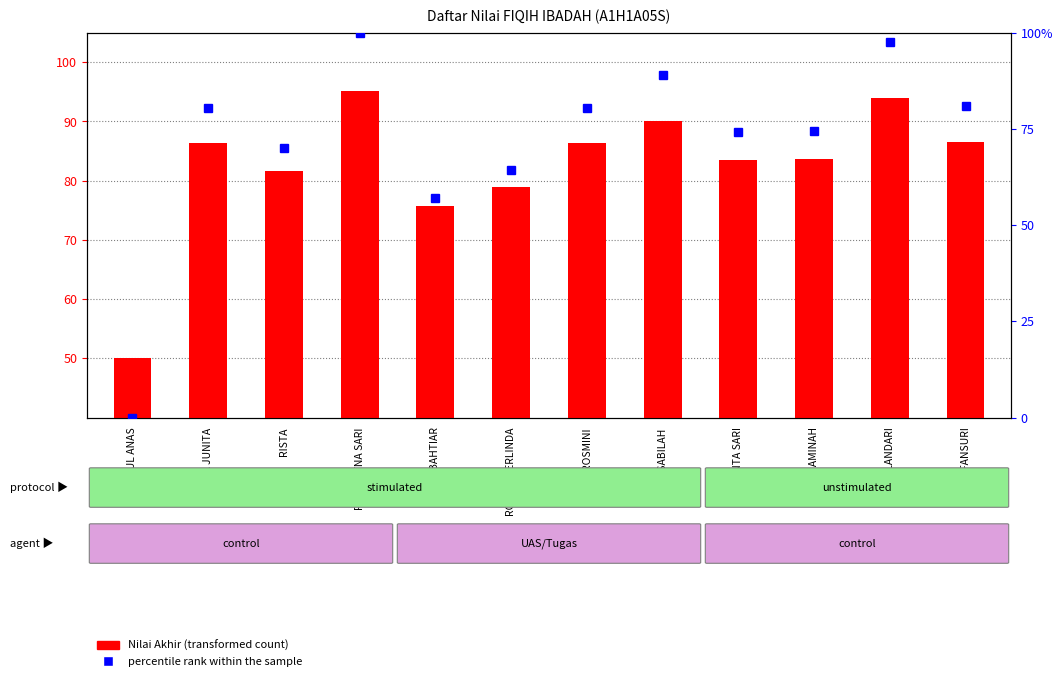

What are all the series names shown in the legend?

Nilai Akhir (transformed count), percentile rank within the sample